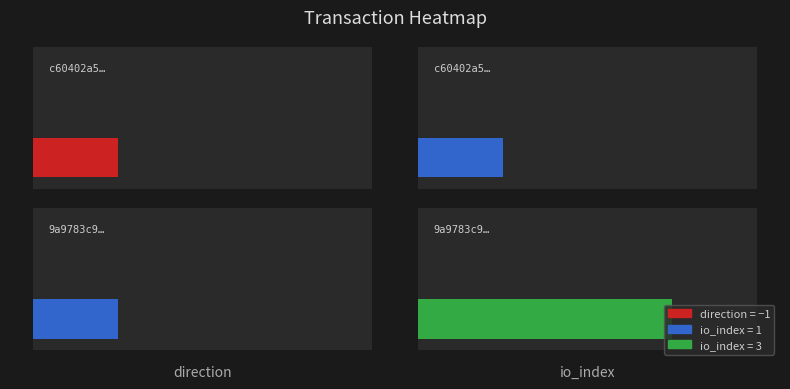

Read the 9a9783c9c1fa06b5ecefa44c3727beaf795ae38 value at 1.

3